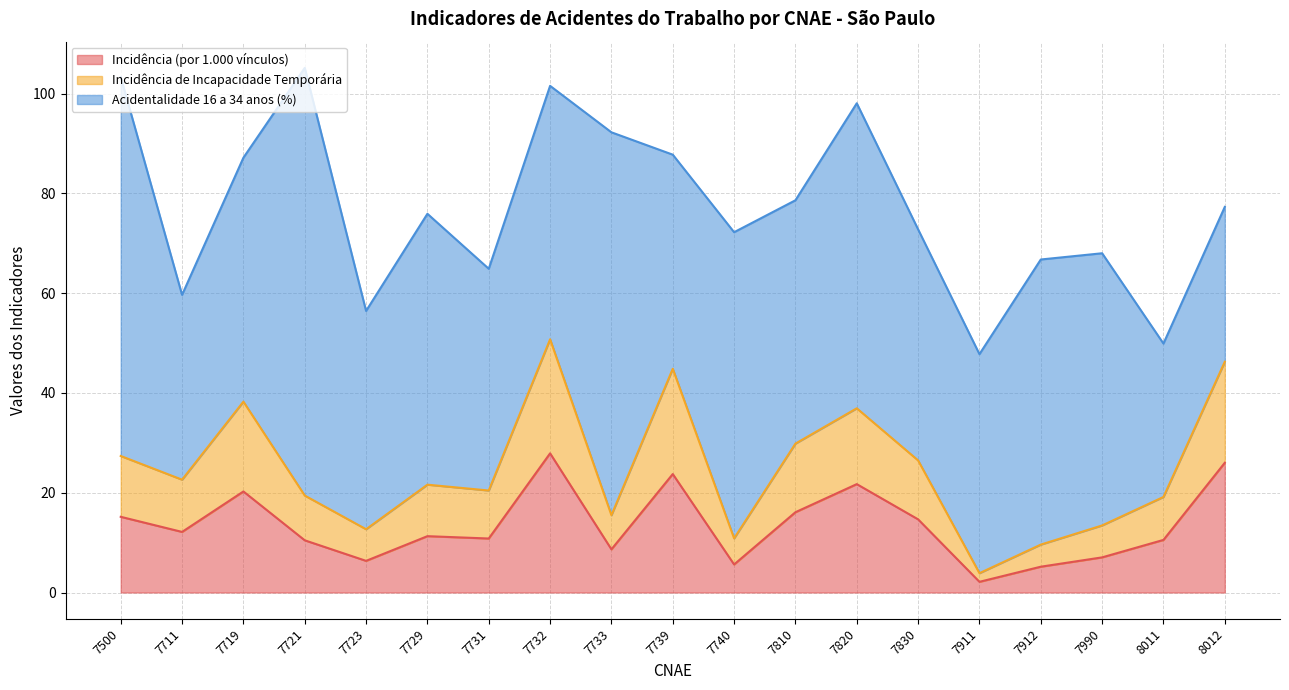

The Incidência (por 1.000 vínculos) series shows 6.3 at 7723. True or false?

True